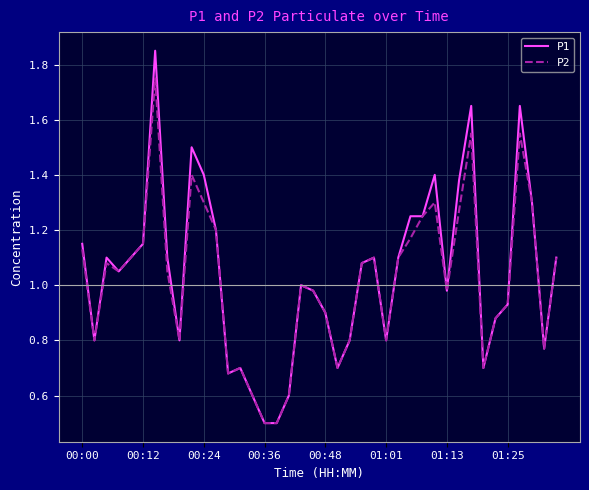

Rank the series by their maximum value, from lowest to highest.

P2, P1